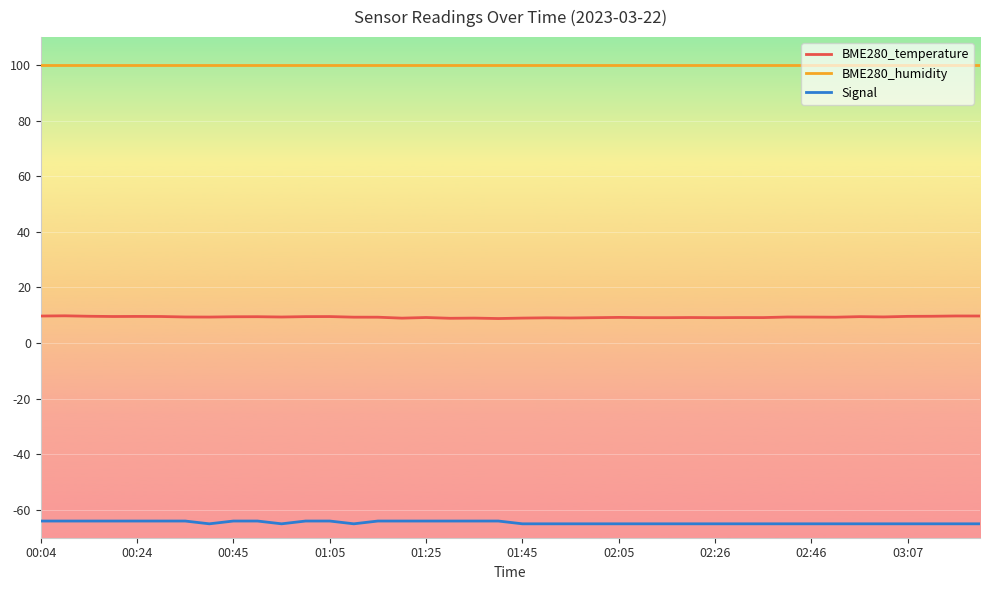

What is the sum of all BME280_humidity values?

4000.0